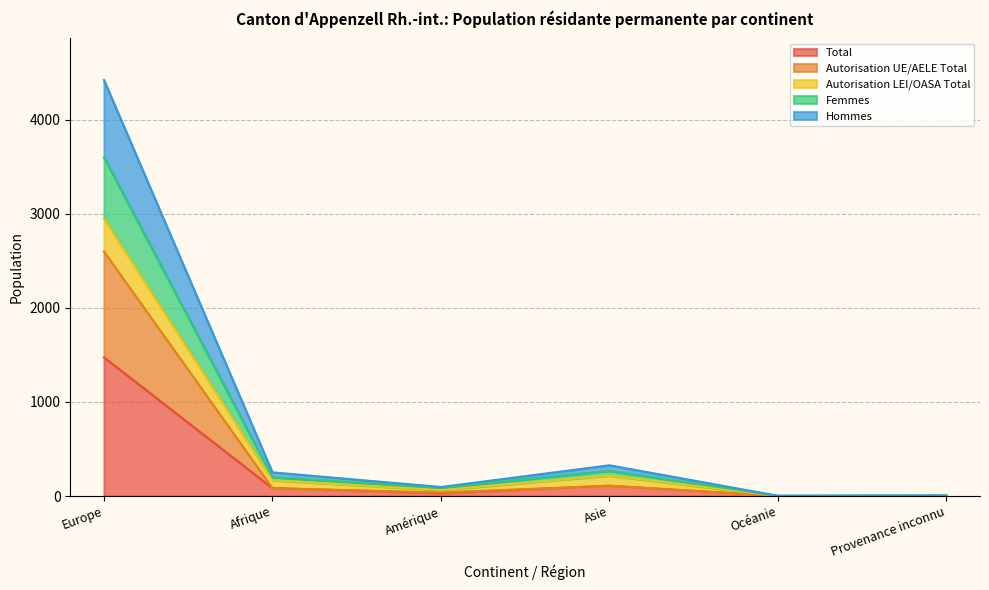

At how many categories does at least one series exceed 456?

1